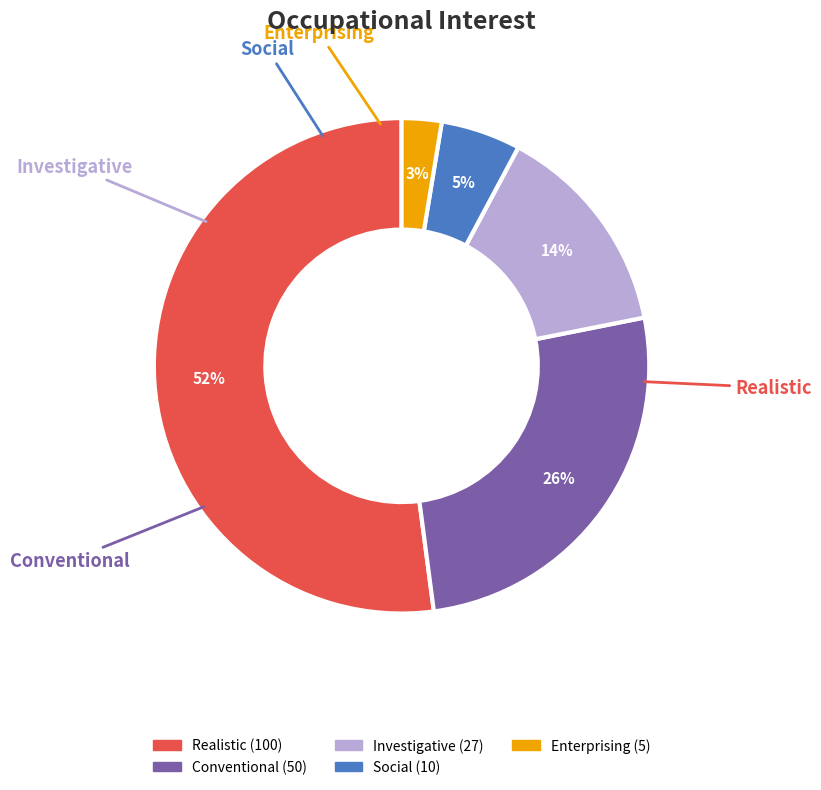

Is there any slice that represents more than half of the pie?

Yes